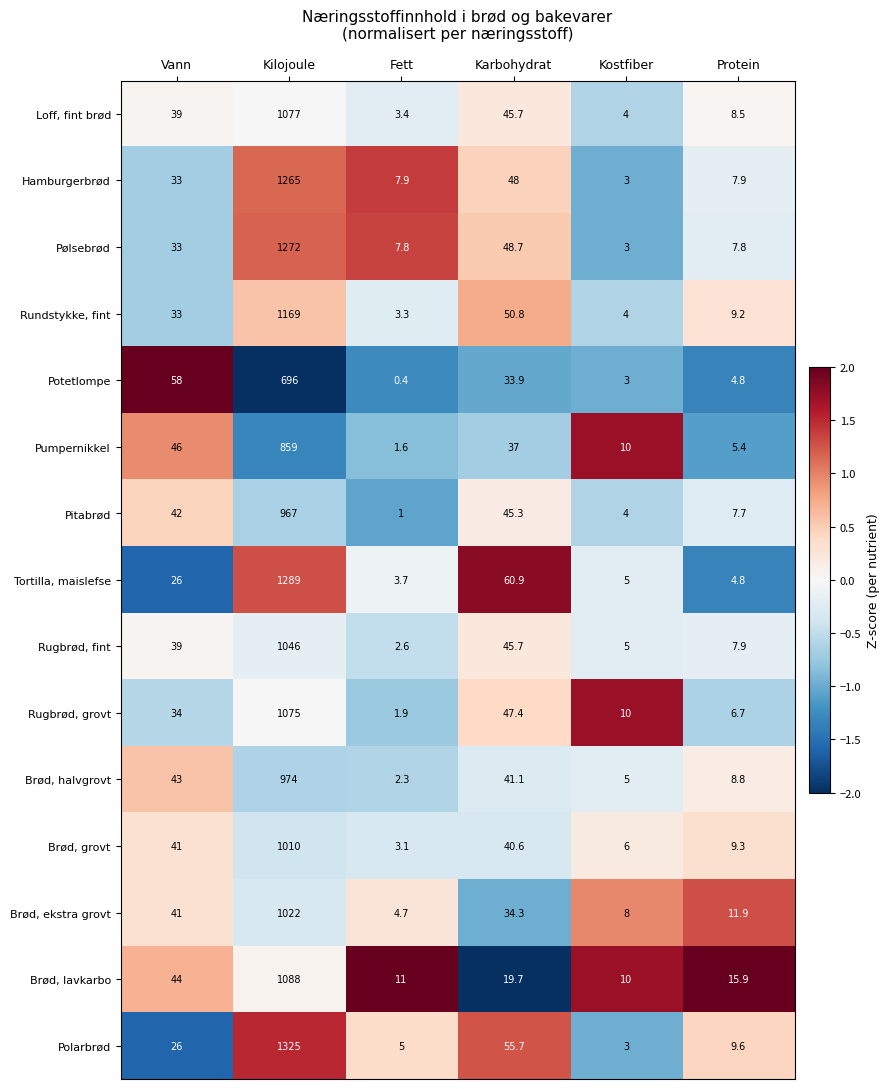

What is the spread (max minus min) of values at Kostfiber?

7.0